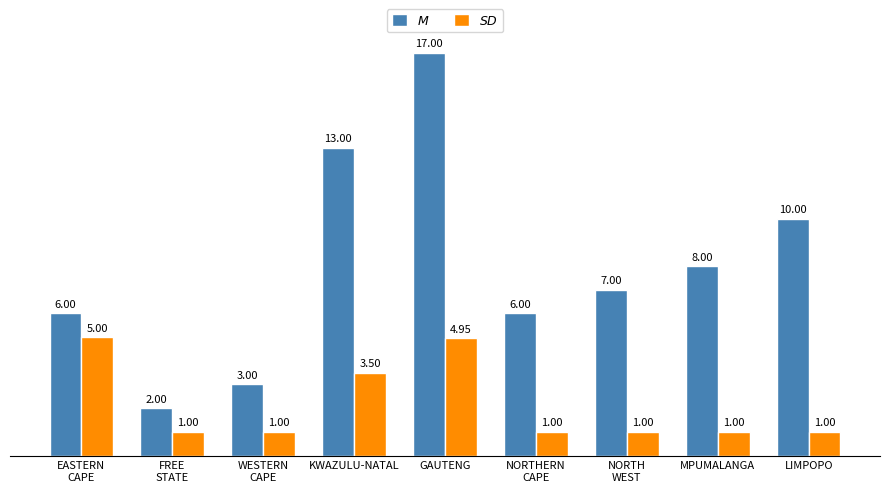

At which category is the sum across all series the highest?

GAUTENG